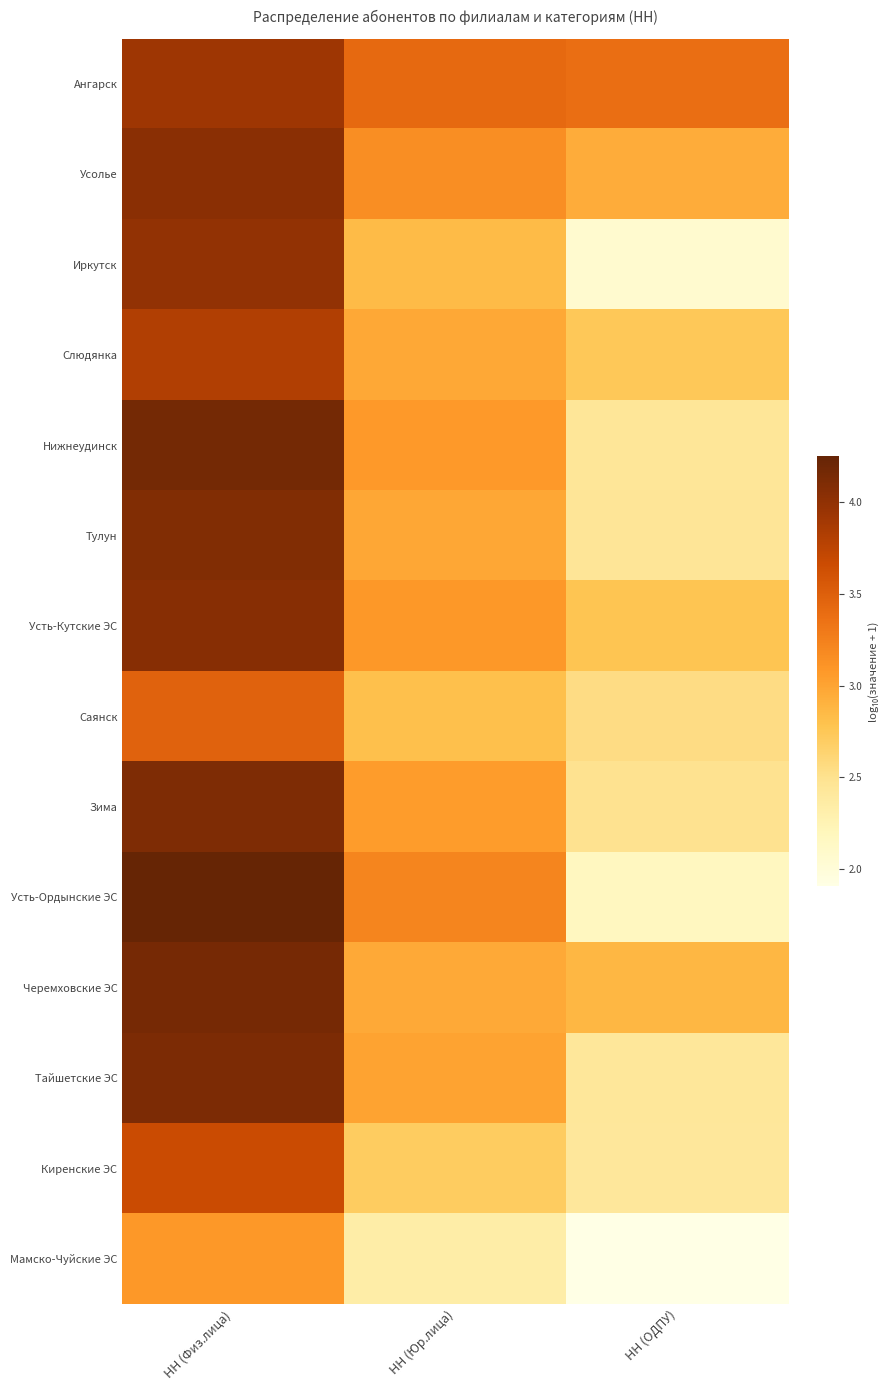

What is the difference between the highest and lowest values at НН (ОДПУ)?

1.5